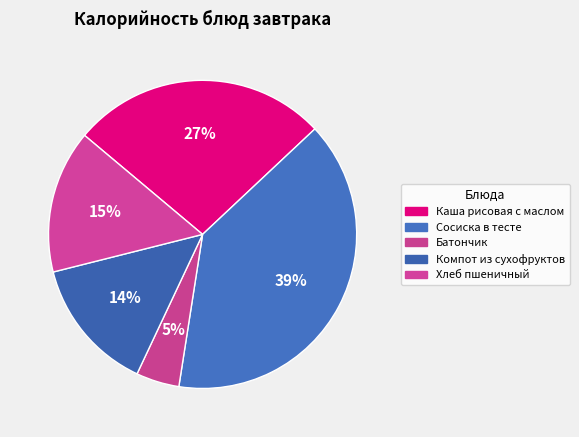

True or false: Хлеб пшеничный accounts for 26% of the total.

False